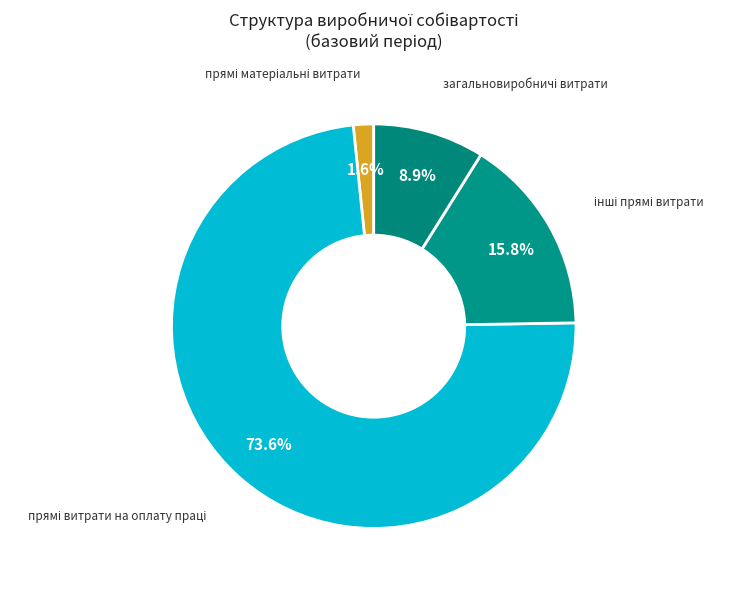

How many segments does this pie chart have?

4